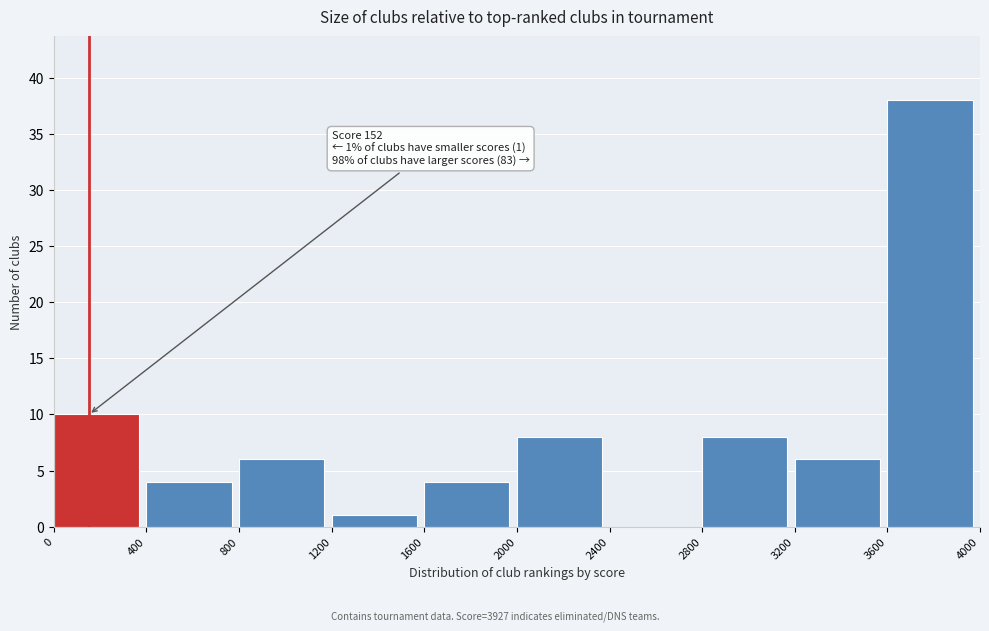

Over which range of the x-axis is the bar tallest?

3600 to 4000